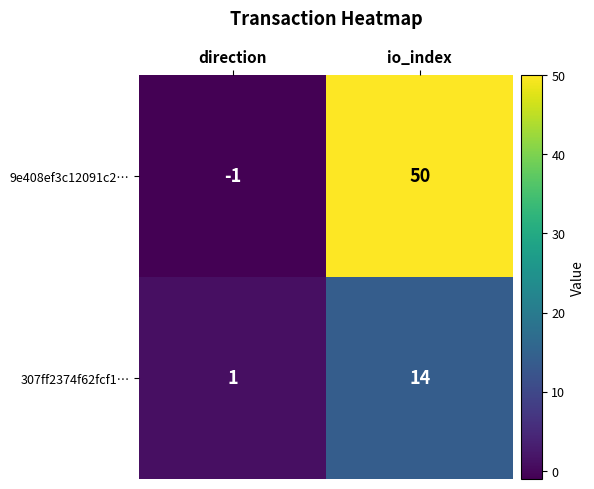

The value of 9e408ef3c12091c2… at direction is 0. True or false?

False